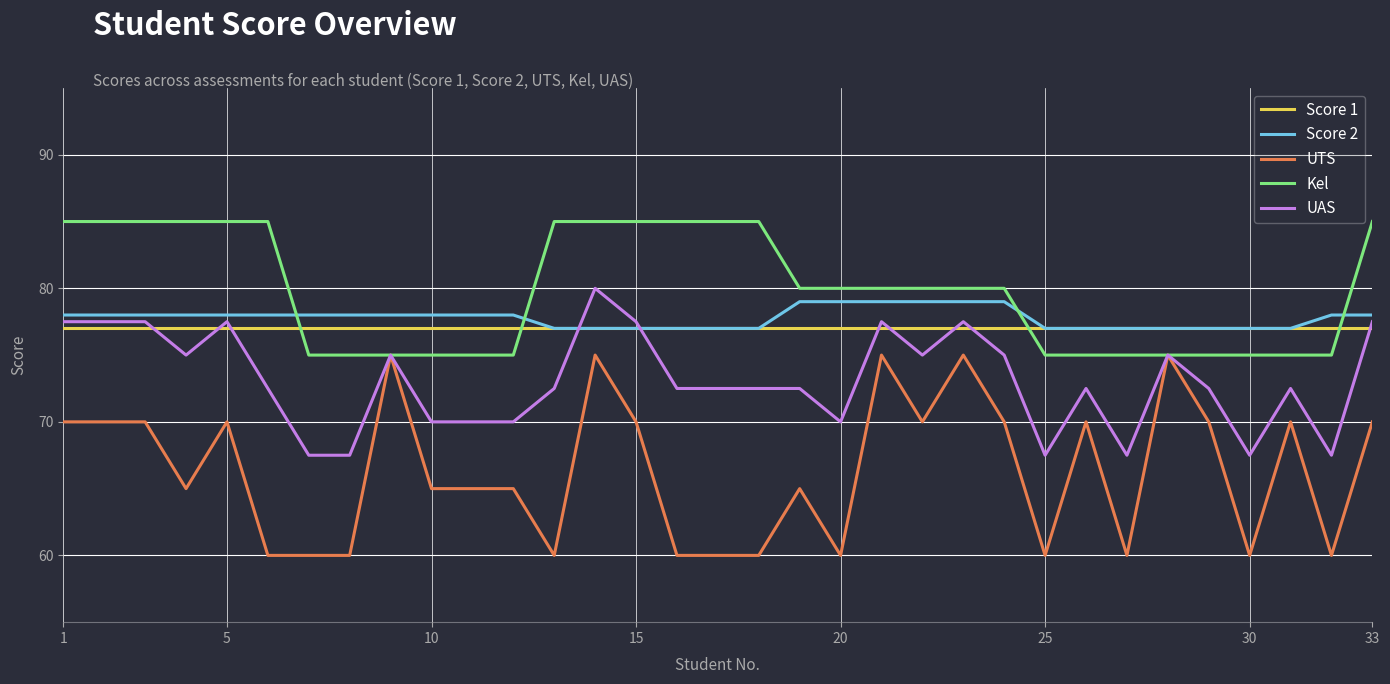

Which series ends up on top after the final intersection of Score 2 and UAS?

Score 2